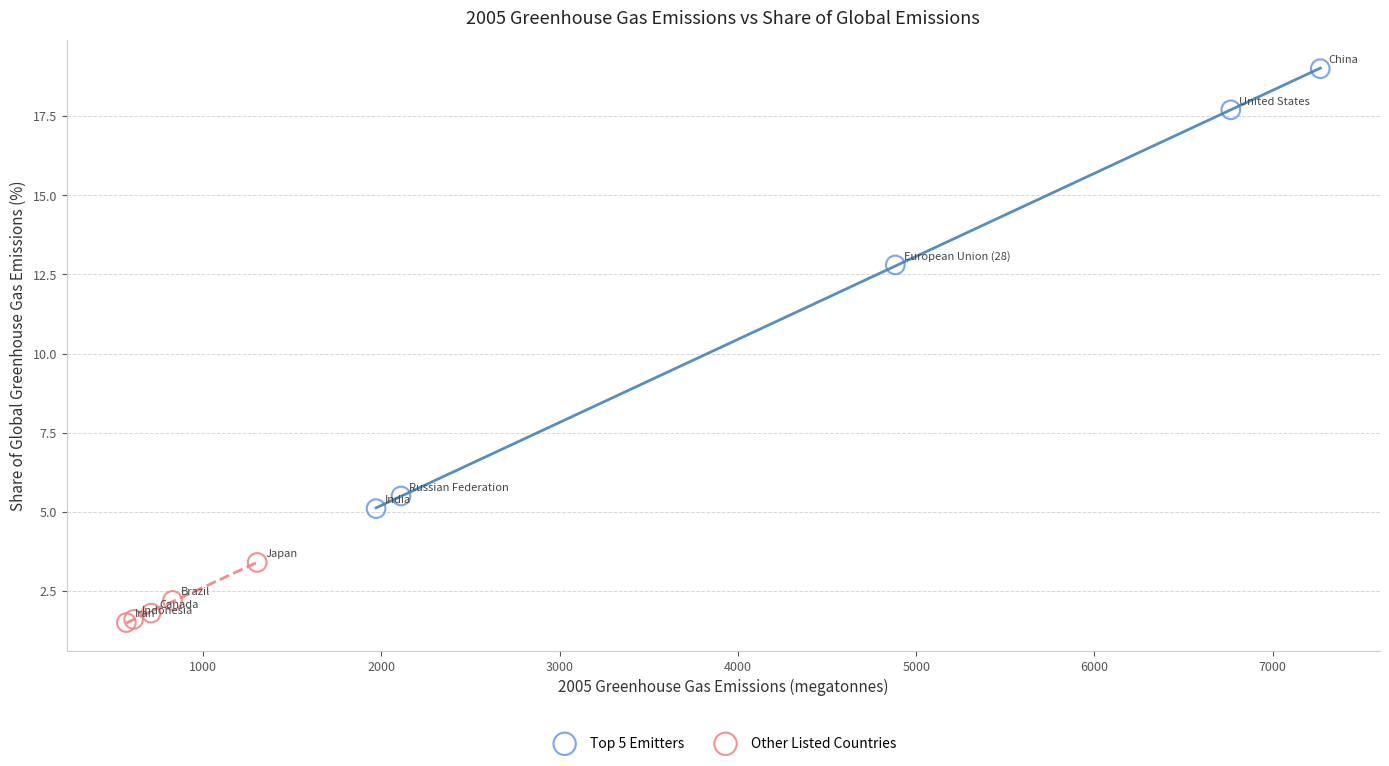

What are all the series names shown in the legend?

Top 5 Emitters, Other Listed Countries